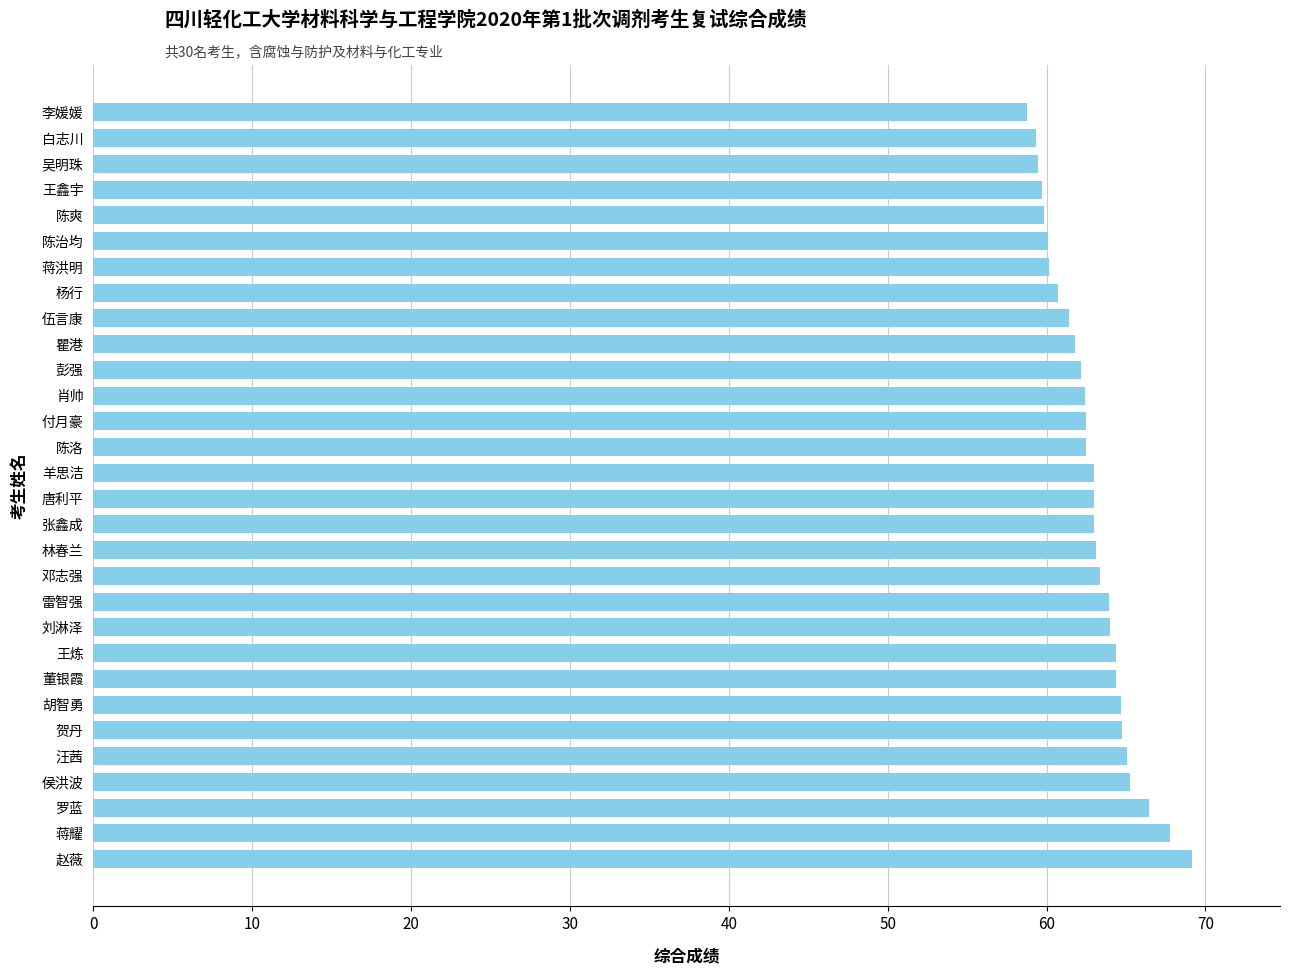

What is the approximate value at 付月豪?

62.5